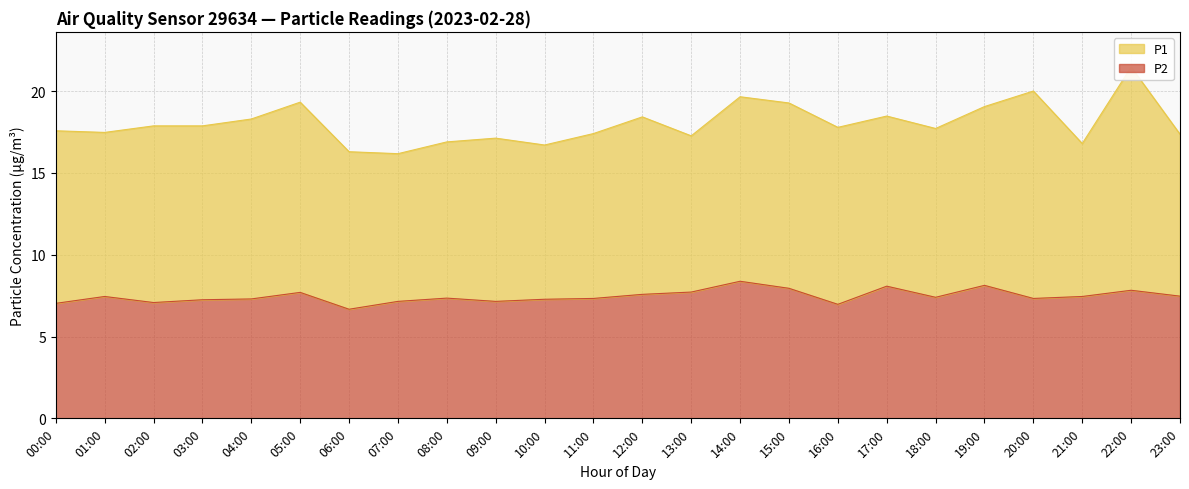

How many values exceed 7?

22